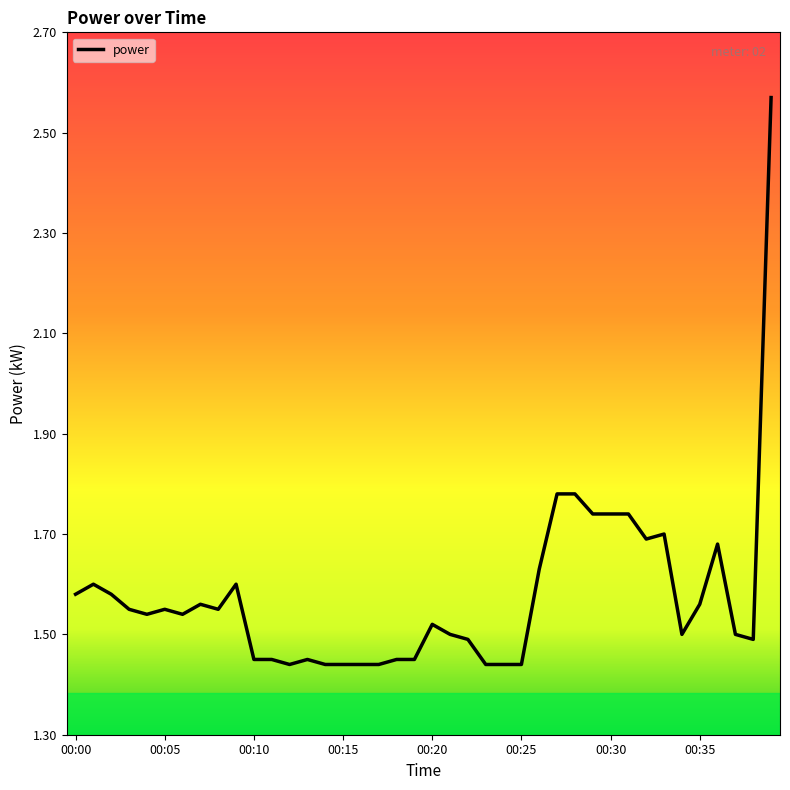

What is the difference between the maximum and minimum values?

1.1